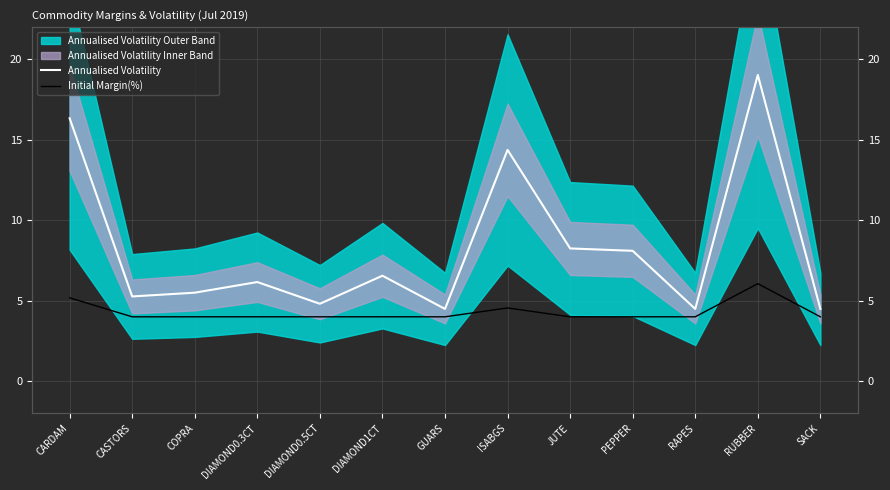

What is the maximum value for Annualised Volatility?

19.0